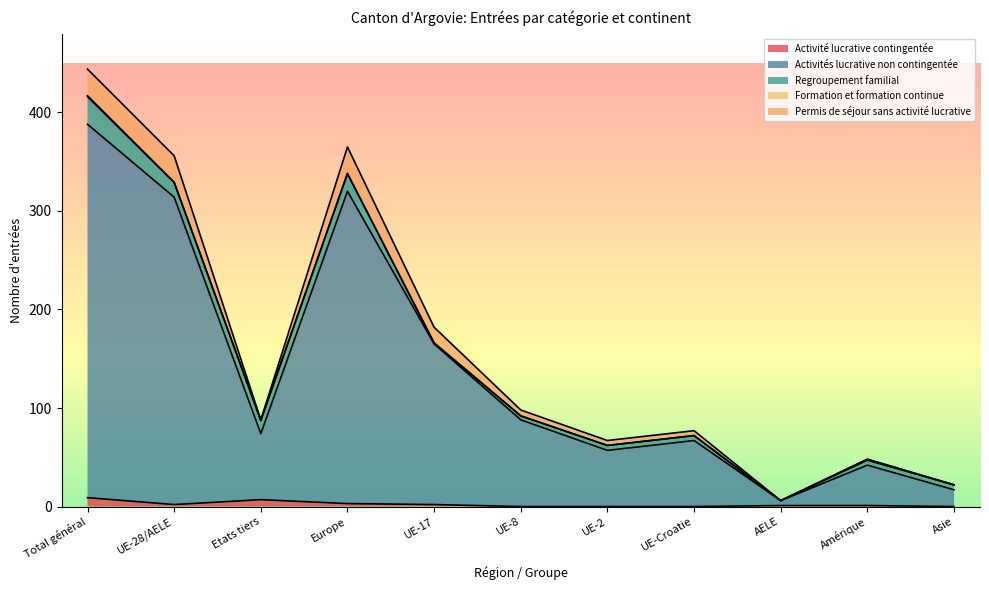

True or false: Activités lucrative non contingentée and Permis de séjour sans activité lucrative intersect in this chart.

False